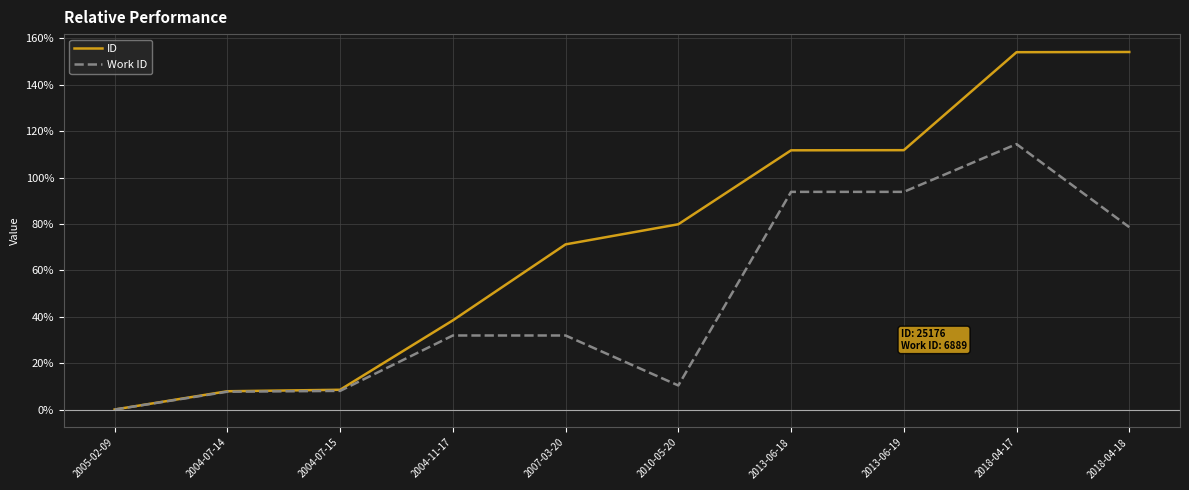

At which label does Work ID reach its minimum?

2005-02-09